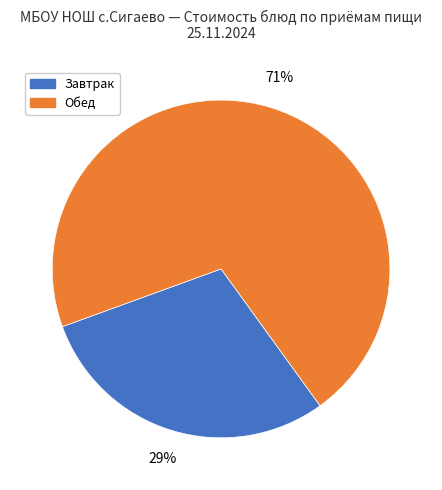

What is the ratio of the value at Обед to the value at Завтрак?

2.4